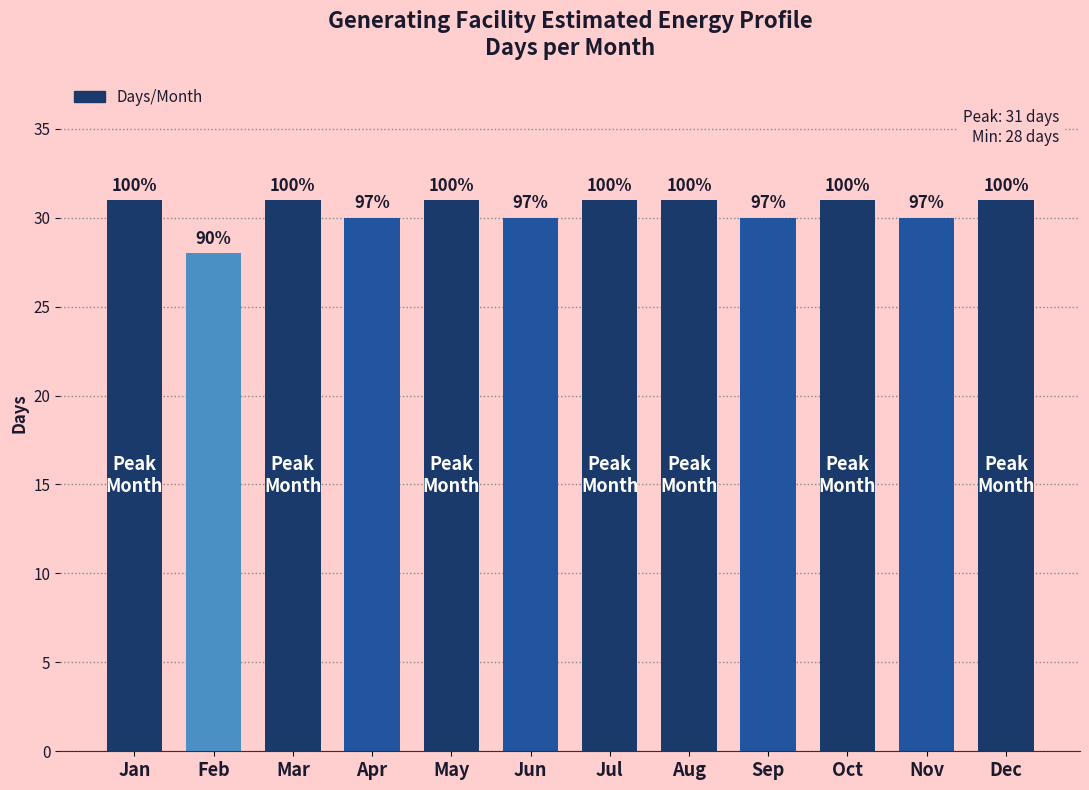

What is the value of the 5th bar from the left?

31